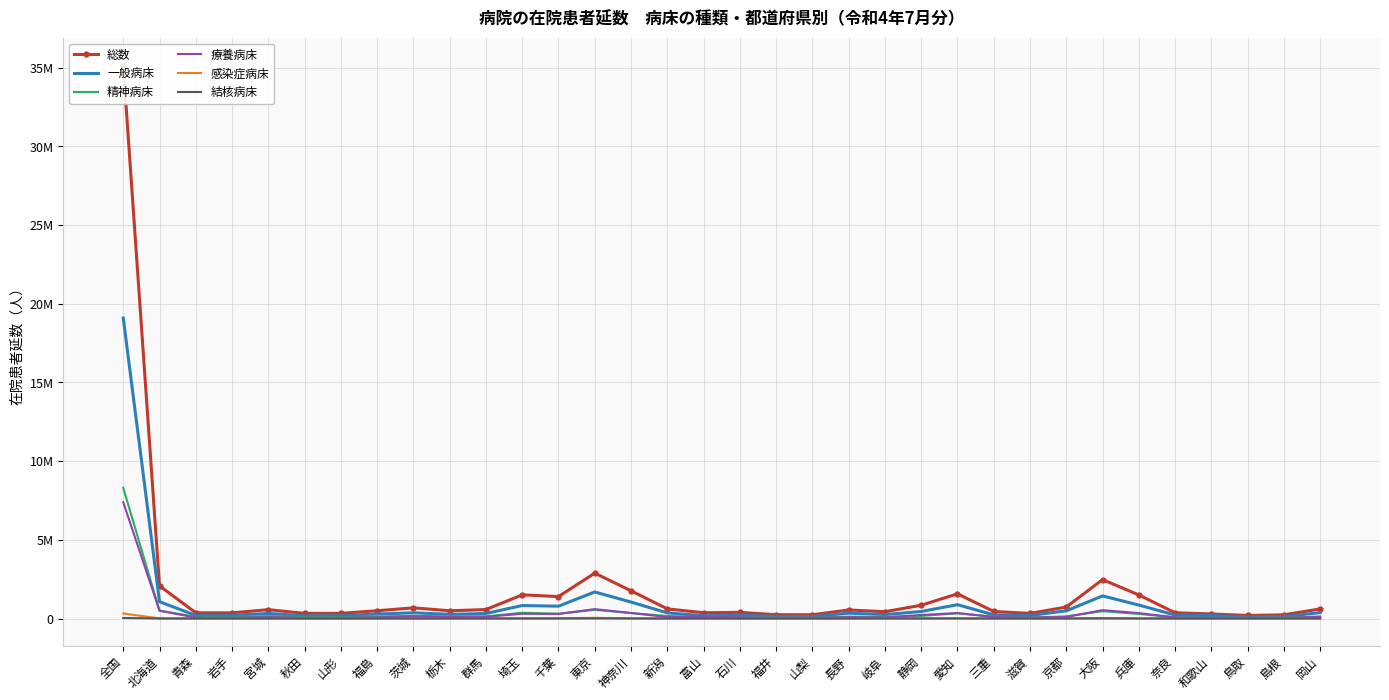

At which category is the sum across all series the highest?

全国